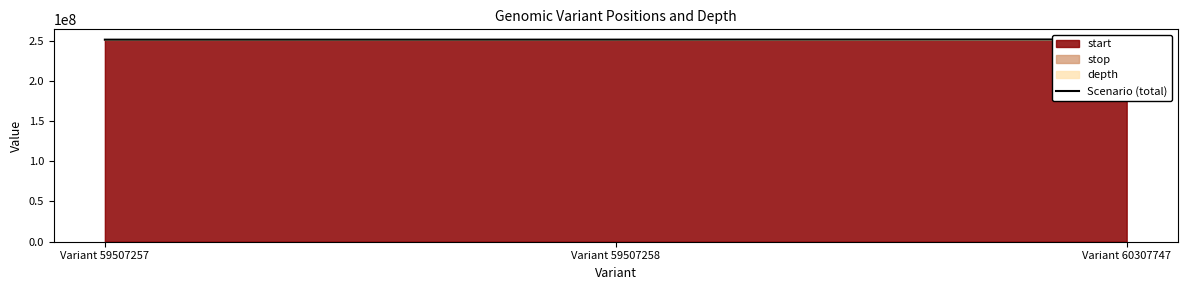

Reading left to right, what are all the values shown in this chart?

251108026	251148042	251376258